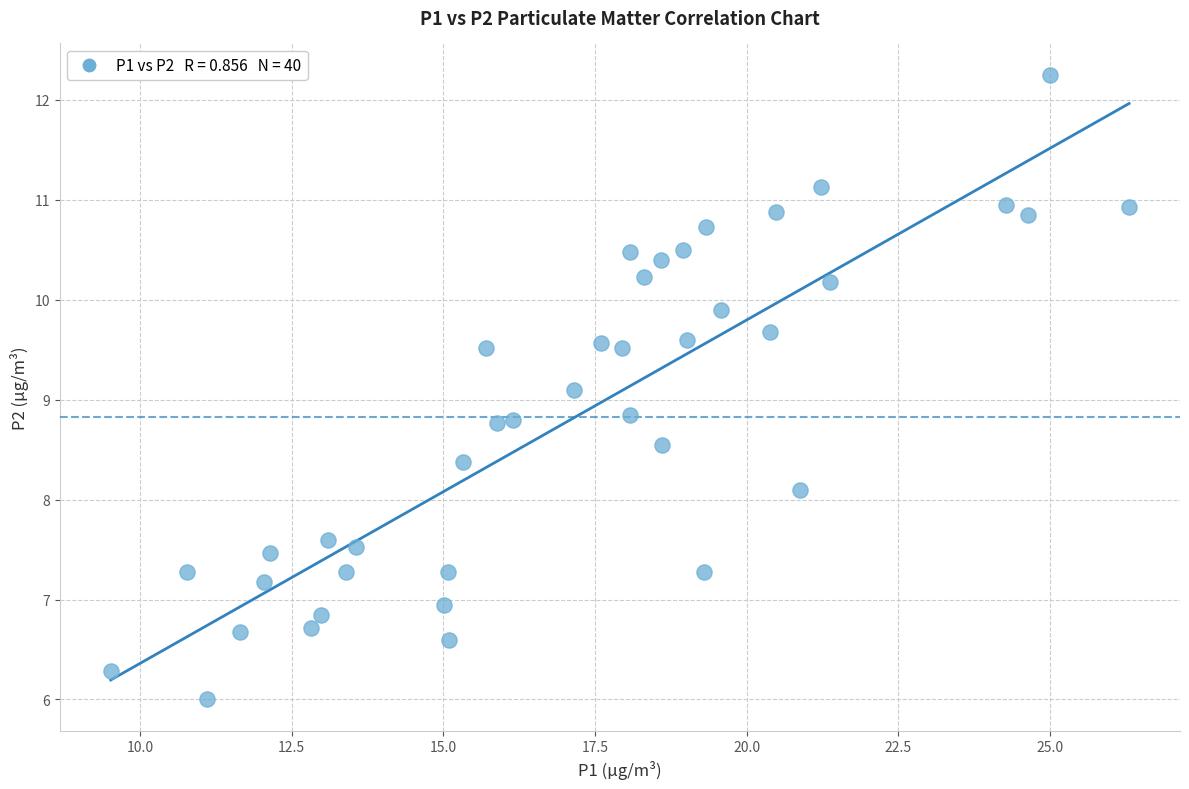

What is the range of X values (max minus min)?

16.8